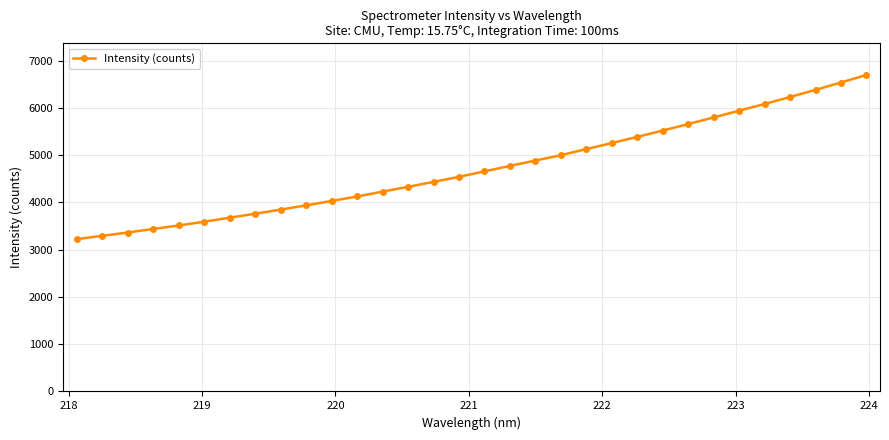

What is the greatest value displayed?

6694.9